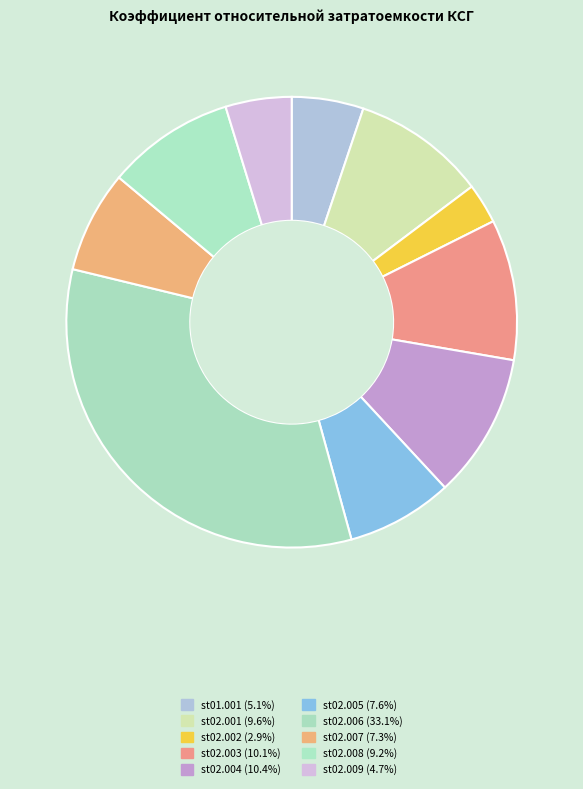

To the nearest percent, what percentage of the pie is st02.007?

7%